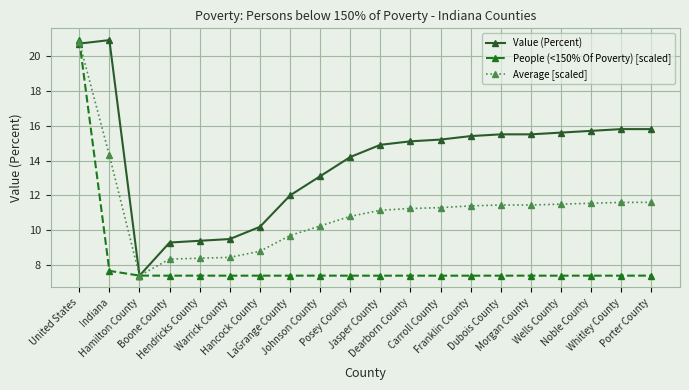

Is the value of Average [scaled] at Dubois County greater than the value of Value (Percent) at Hamilton County?

Yes